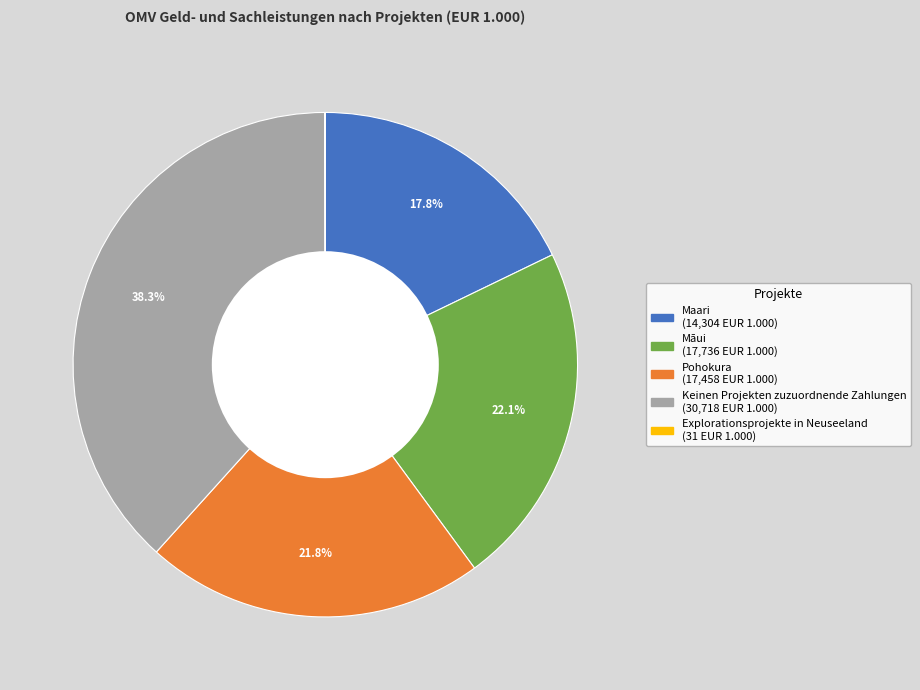

To the nearest percent, what is the combined percentage of Maari and Keinen Projekten zuzuordnende Zahlungen?

56%